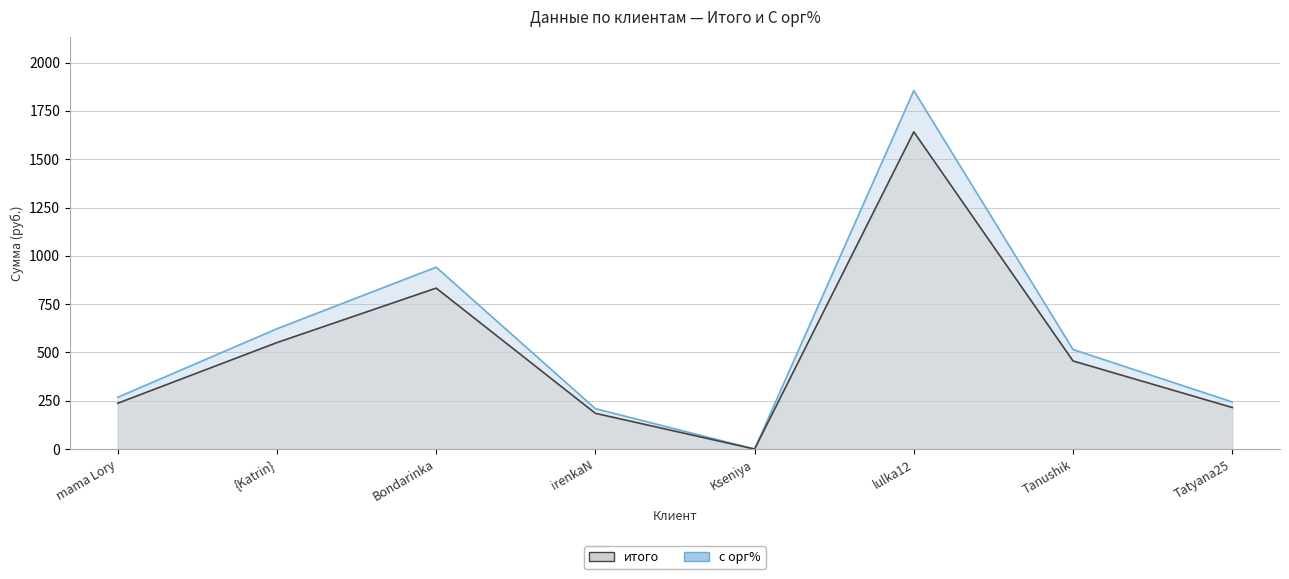

True or false: с орг% and итого cross at least once.

False